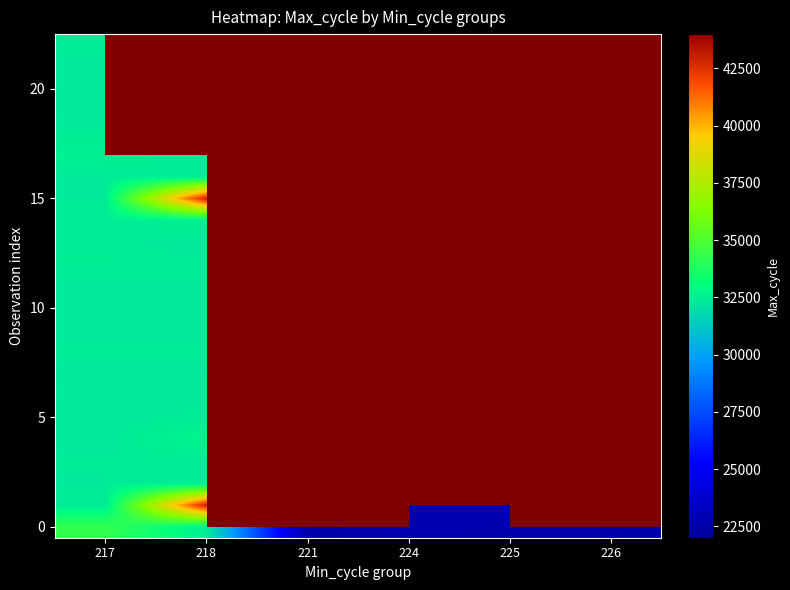

Which category has the lowest value in the 0 series?

221